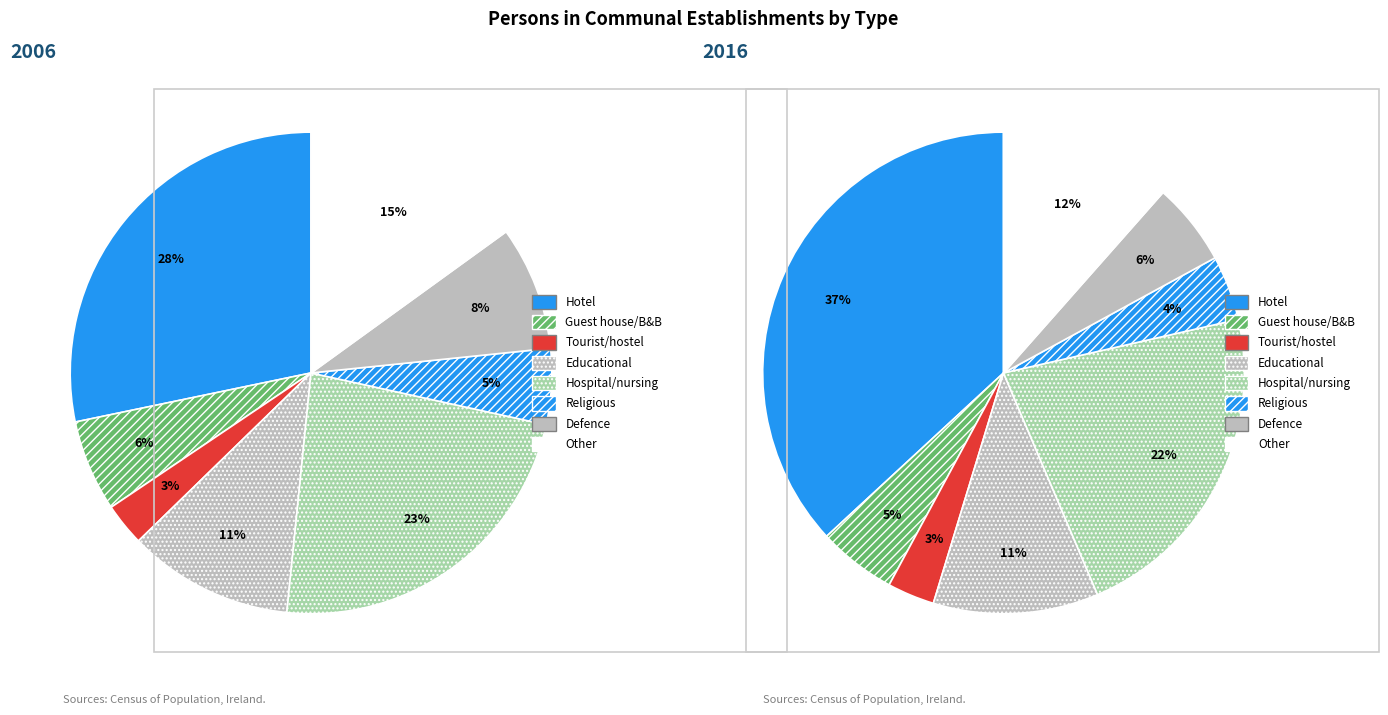

Which category has the smallest portion of the pie?

Tourist/youth hostel or campsite